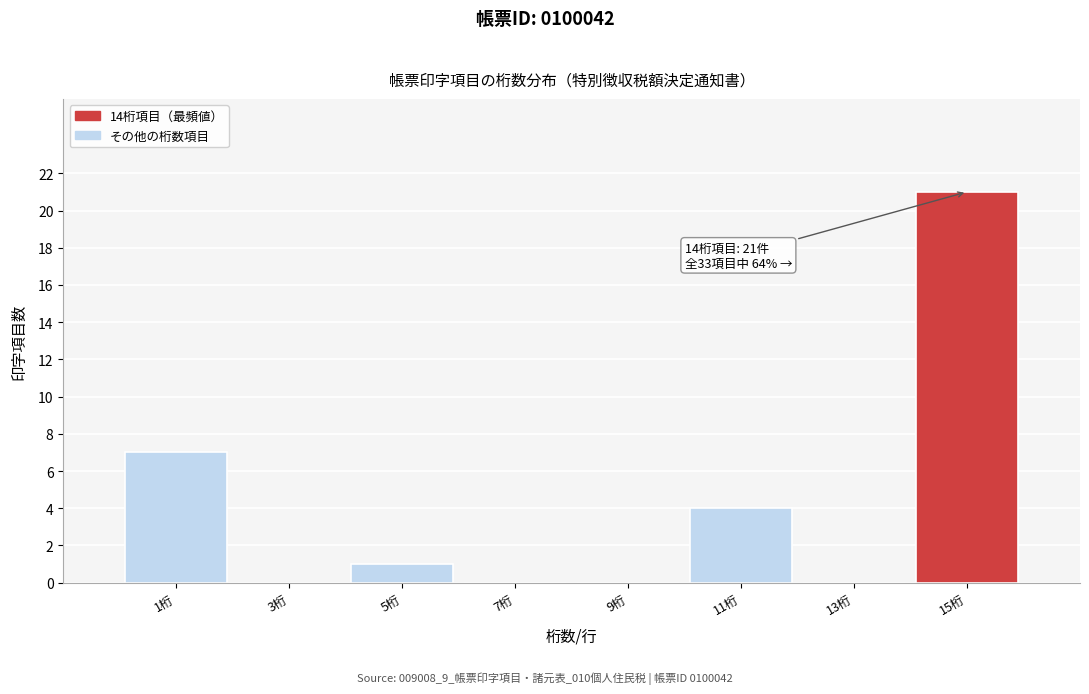

Reading right to left, list all the values displayed in this chart.

15桁=21	13桁=0	11桁=4	9桁=0	7桁=0	5桁=1	3桁=0	1桁=7